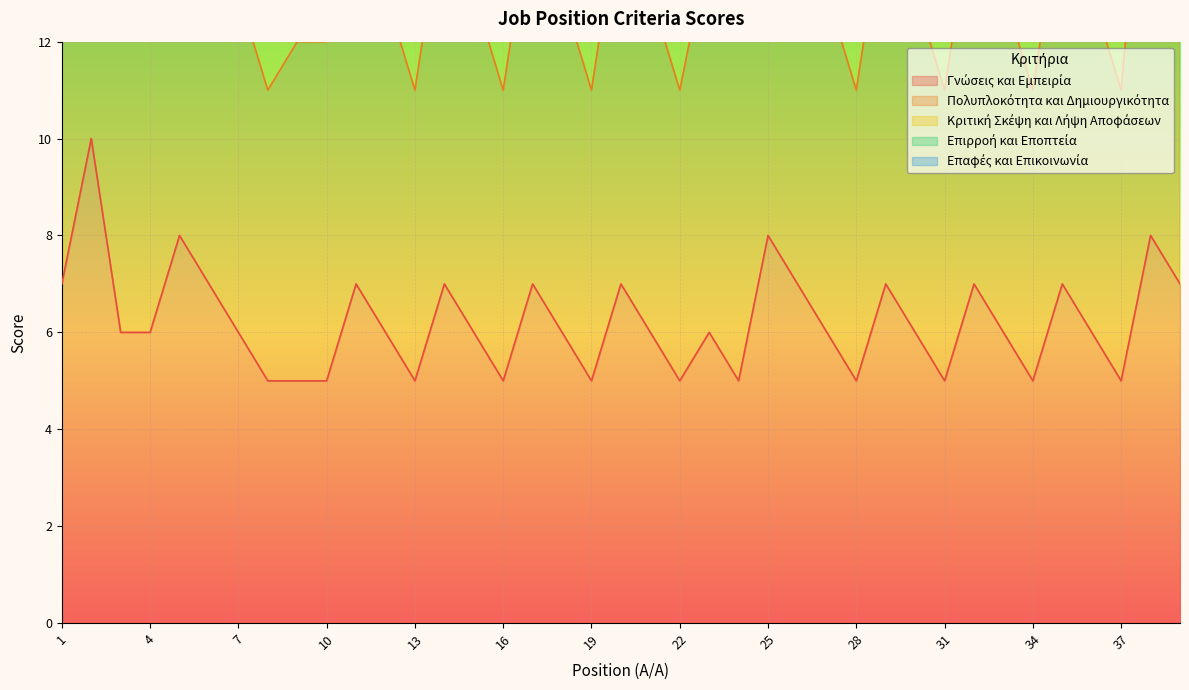

What is the total value across all series at 6?

62